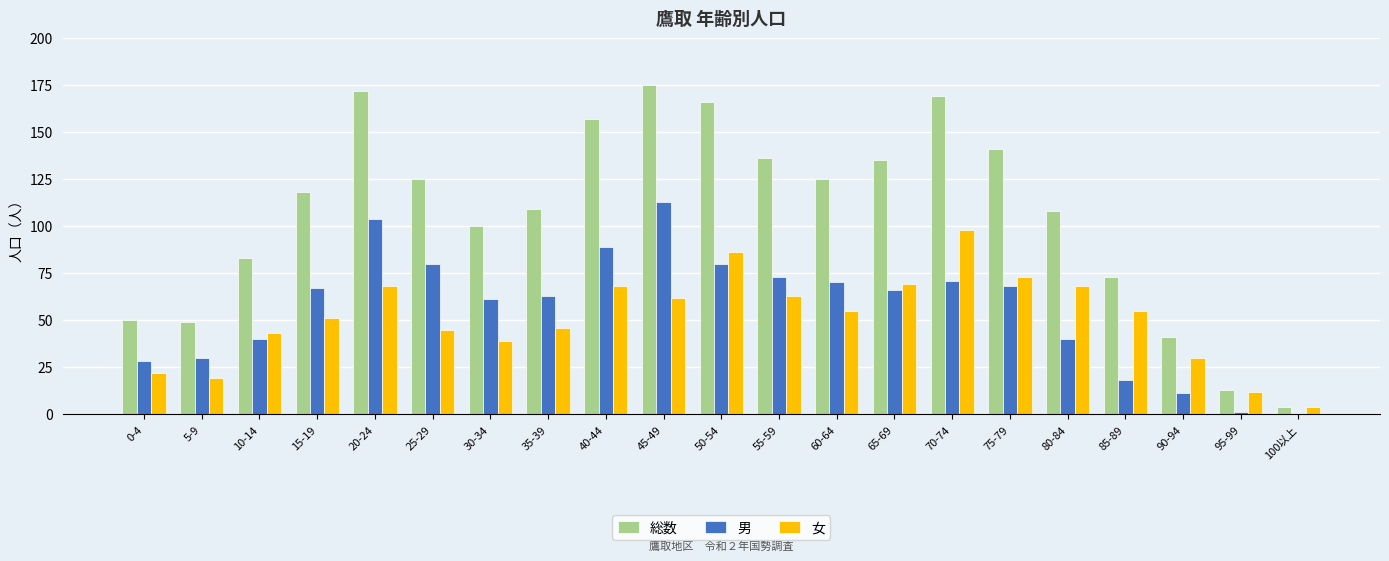

Which series changed the most between 15-19 and 55-59?

総数